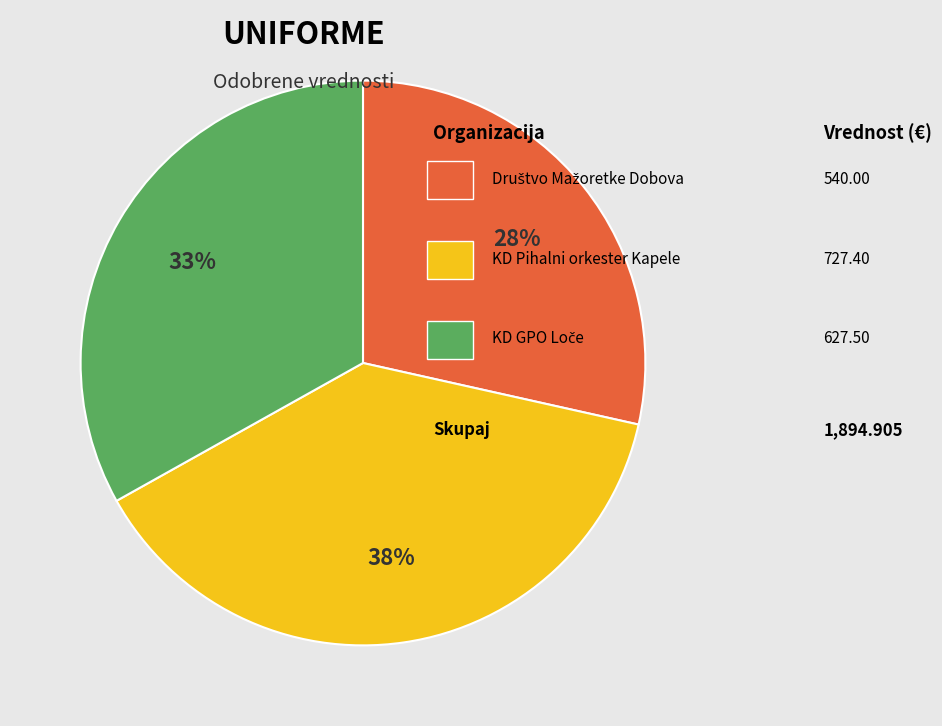

Is there a majority slice in this chart?

No